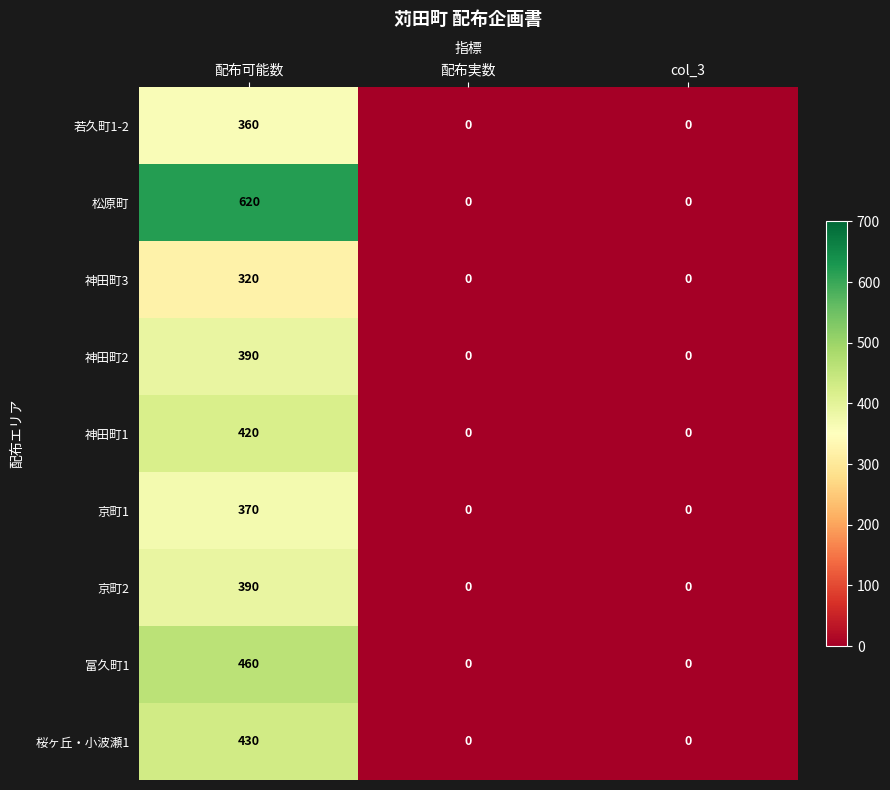

Reading right to left, what are all the values shown in this chart?

若久町1-2: col_3=0	配布実数=0	配布可能数=360
松原町: col_3=0	配布実数=0	配布可能数=620
神田町3: col_3=0	配布実数=0	配布可能数=320
神田町2: col_3=0	配布実数=0	配布可能数=390
神田町1: col_3=0	配布実数=0	配布可能数=420
京町1: col_3=0	配布実数=0	配布可能数=370
京町2: col_3=0	配布実数=0	配布可能数=390
富久町1: col_3=0	配布実数=0	配布可能数=460
桜ヶ丘・小波瀬1: col_3=0	配布実数=0	配布可能数=430